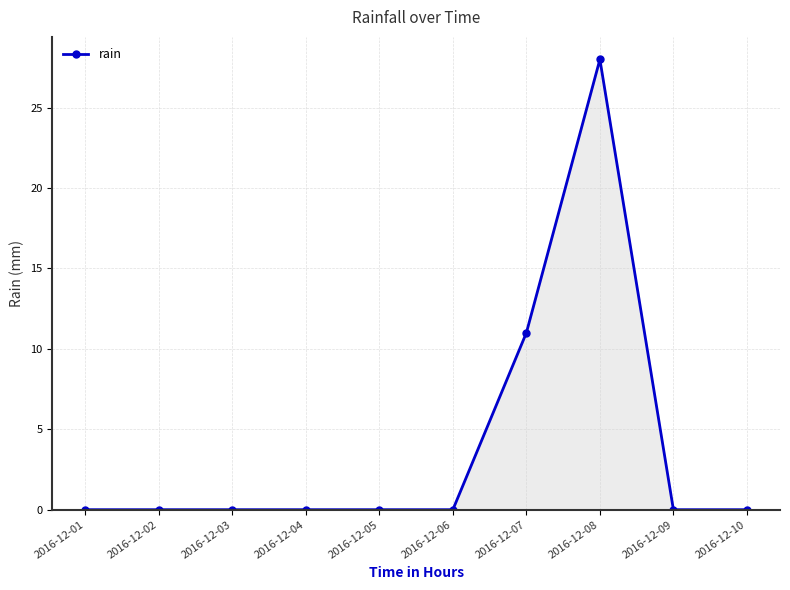

Does the chart display data point markers on the line(s)?

Yes